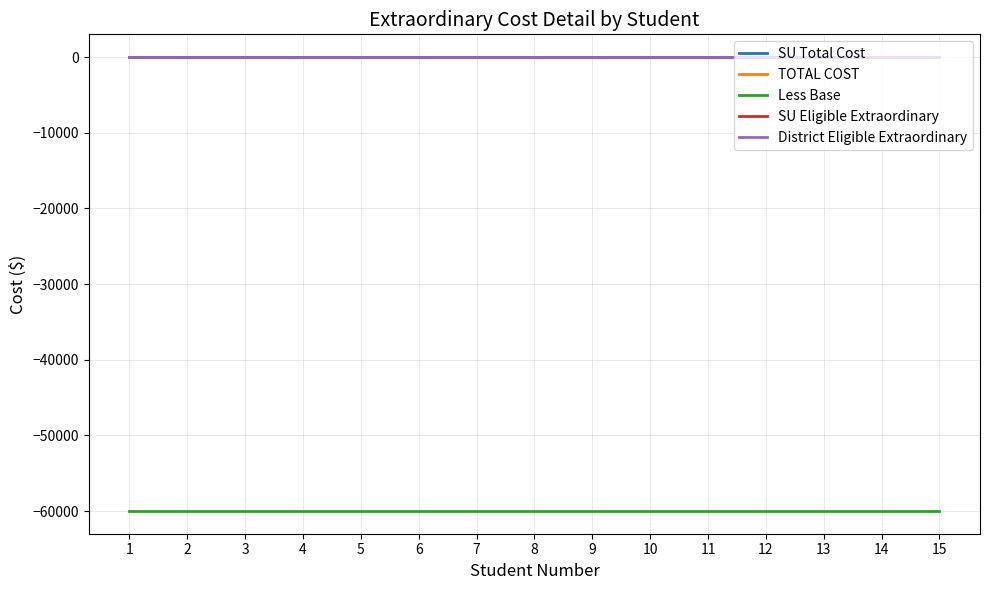

The SU Eligible Extraordinary series shows 0 at 8. True or false?

True